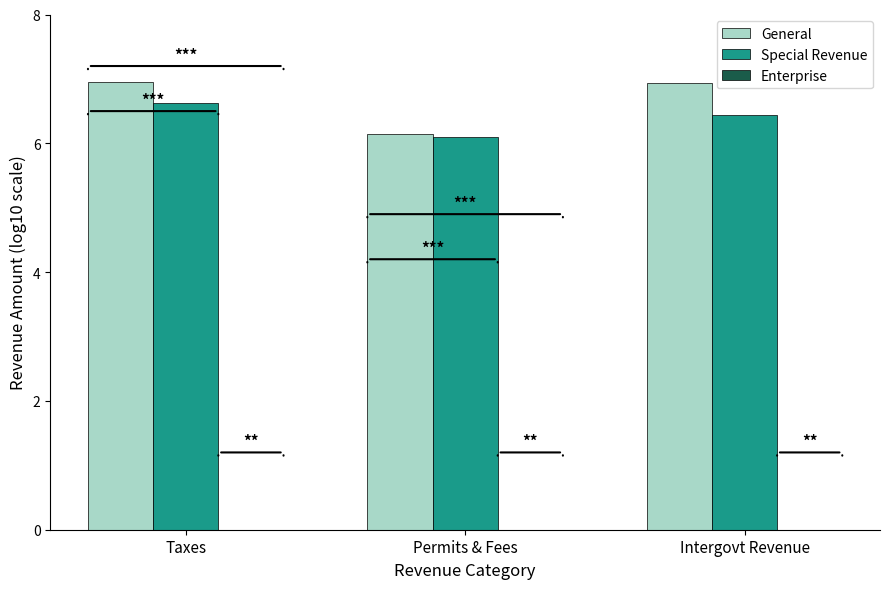

Which series has the widest spread of values?

General